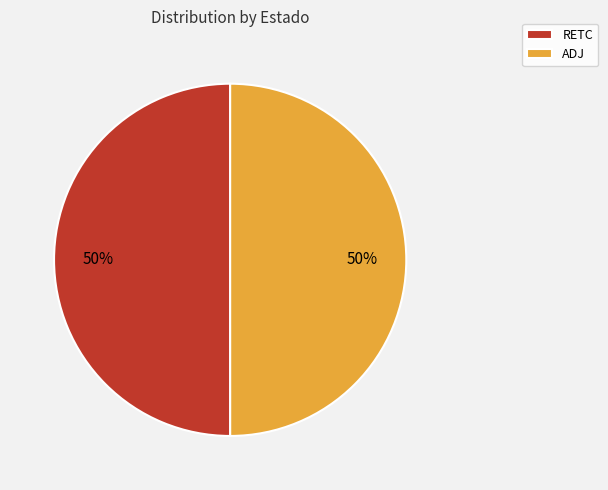

Count the number of slices in the pie.

2